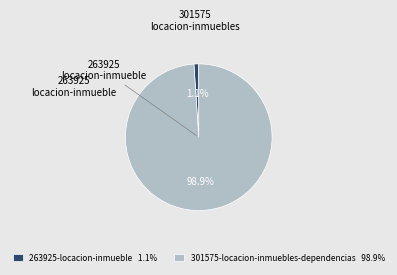

The 301575-locacion-inmuebles-dependencias slice represents 89% of the pie. True or false?

False